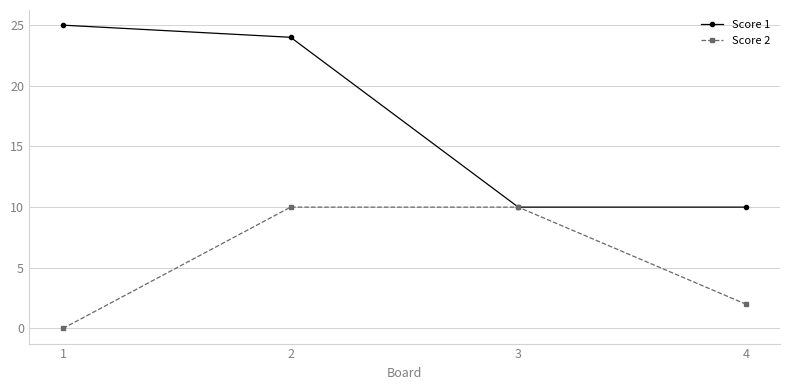

Is this an area chart (filled region under the line)?

No